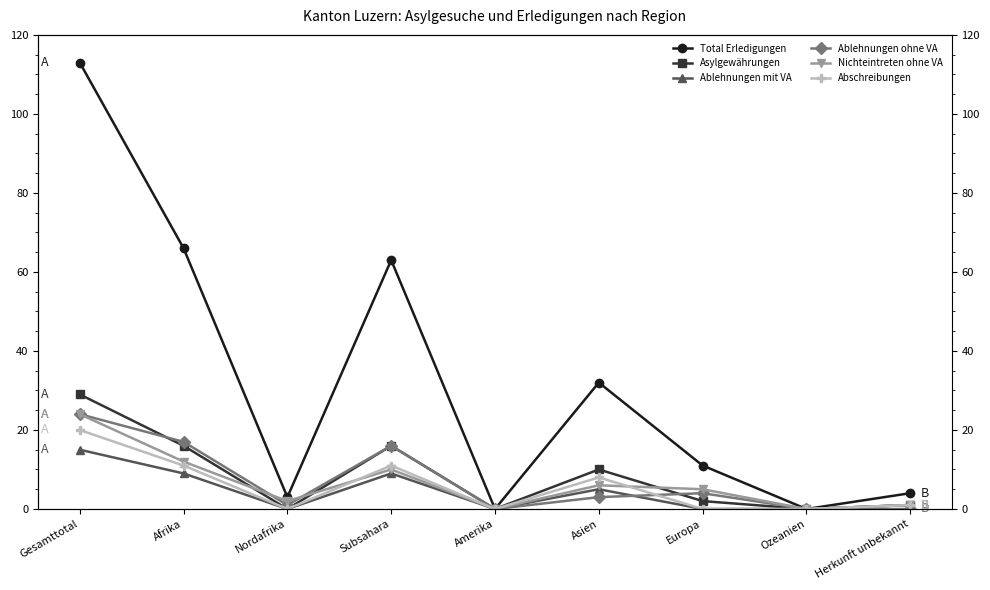

True or false: Ablehnungen ohne VA and Ablehnungen mit VA intersect in this chart.

True